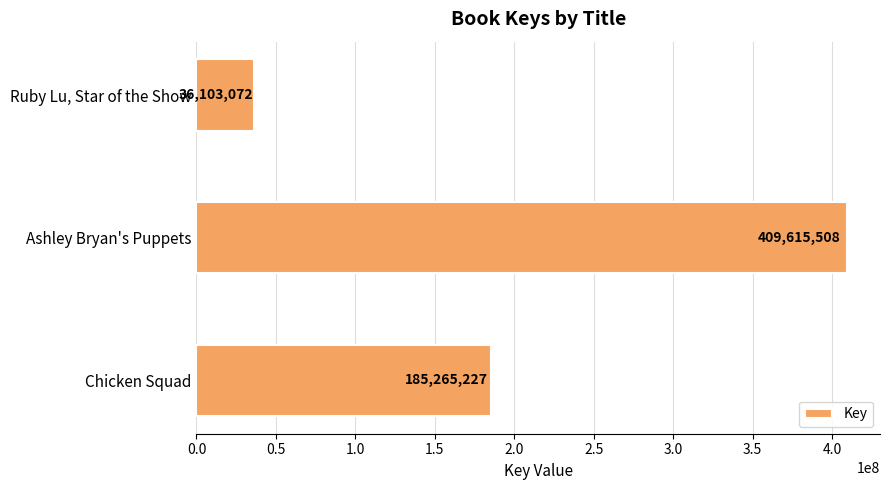

What value does the data have at Chicken Squad?

185265227